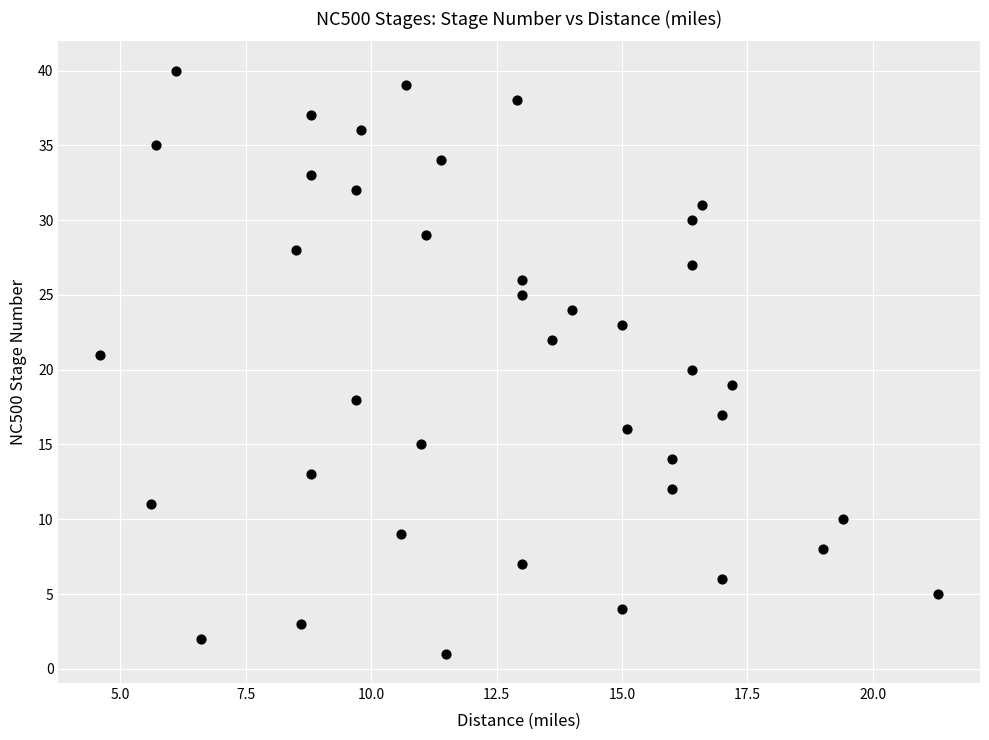

What is the range of Y values (max minus min)?

39